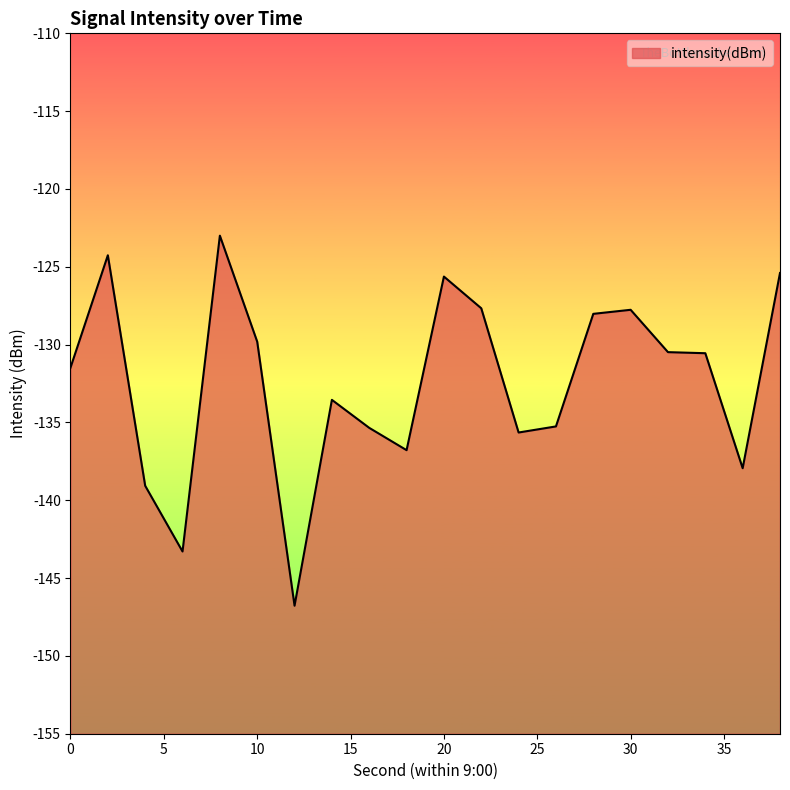

Count the number of values greater than -130.

8